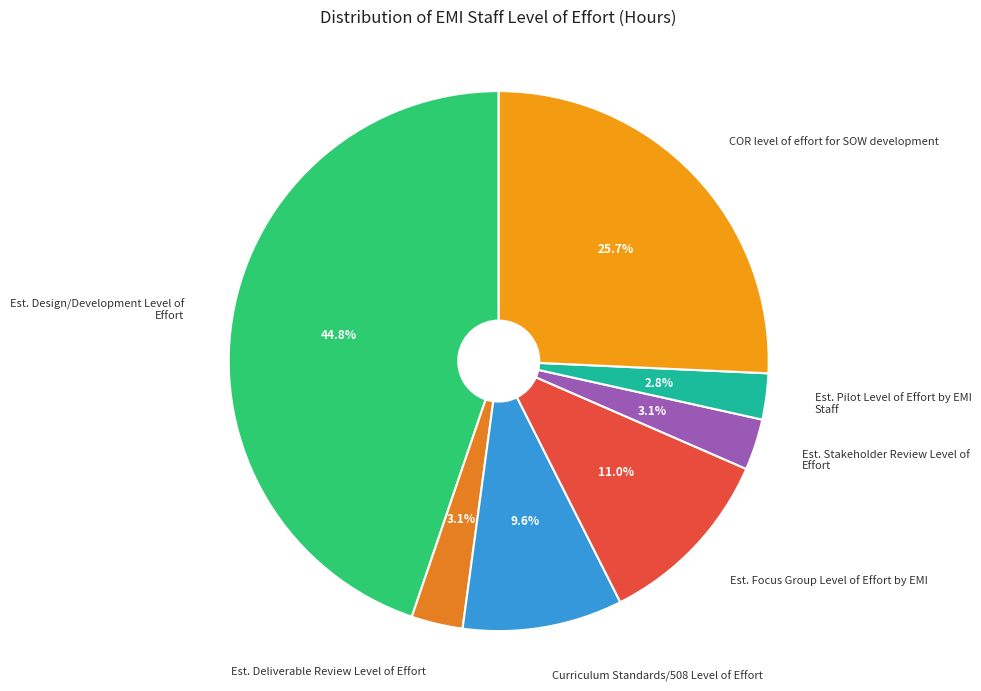

Is there any slice that represents more than half of the pie?

No